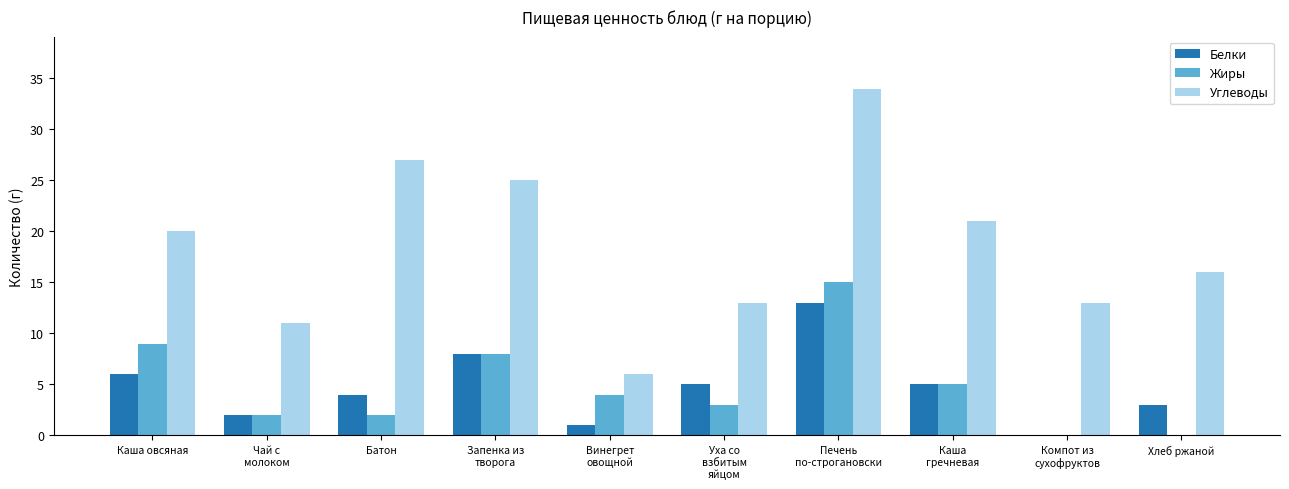

Is the value of Углеводы at Уха со
взбитым
яйцом greater than the value of Жиры at Чай с
молоком?

Yes